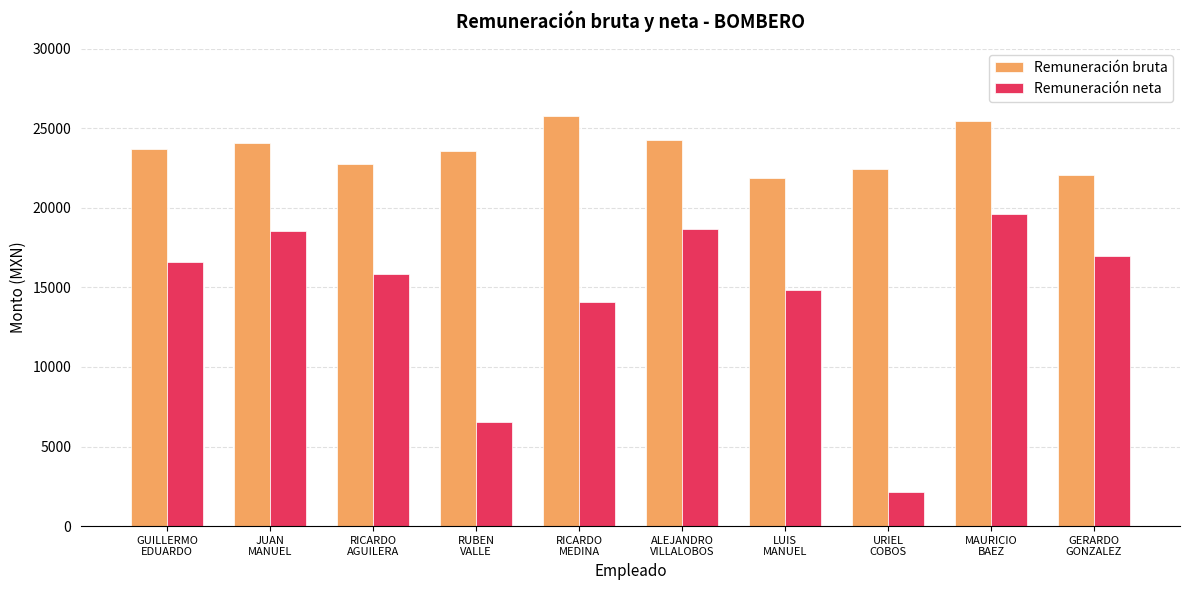

Count the number of data series in this chart.

2